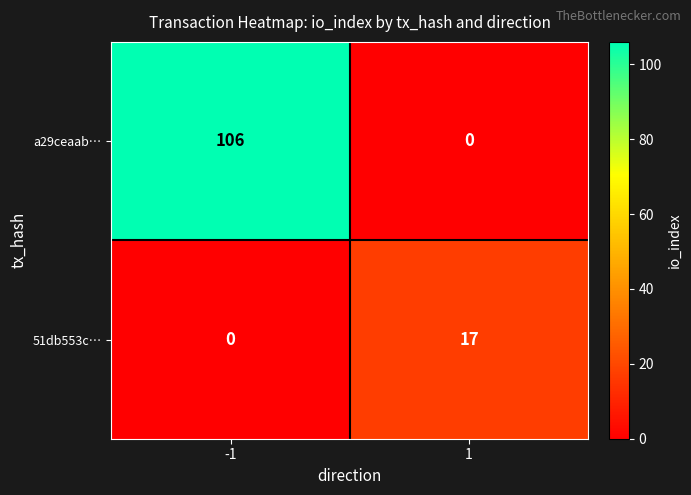

How many positive values does the 51db553c… series have?

1